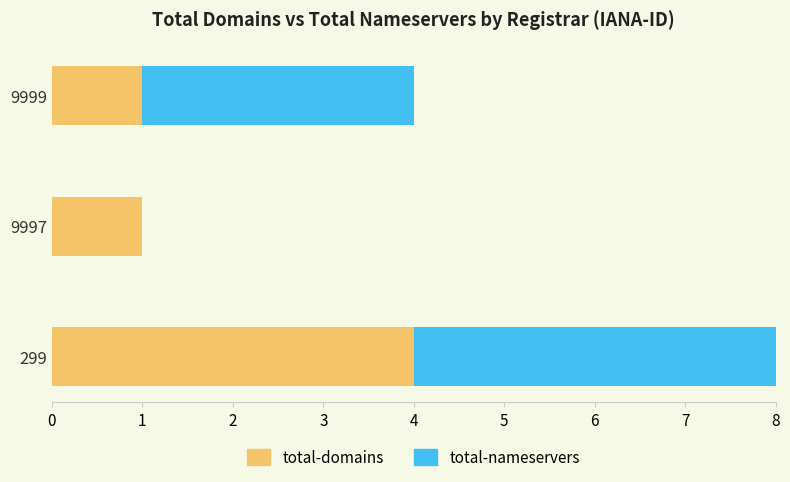

What is the highest value of the total-domains series?

4